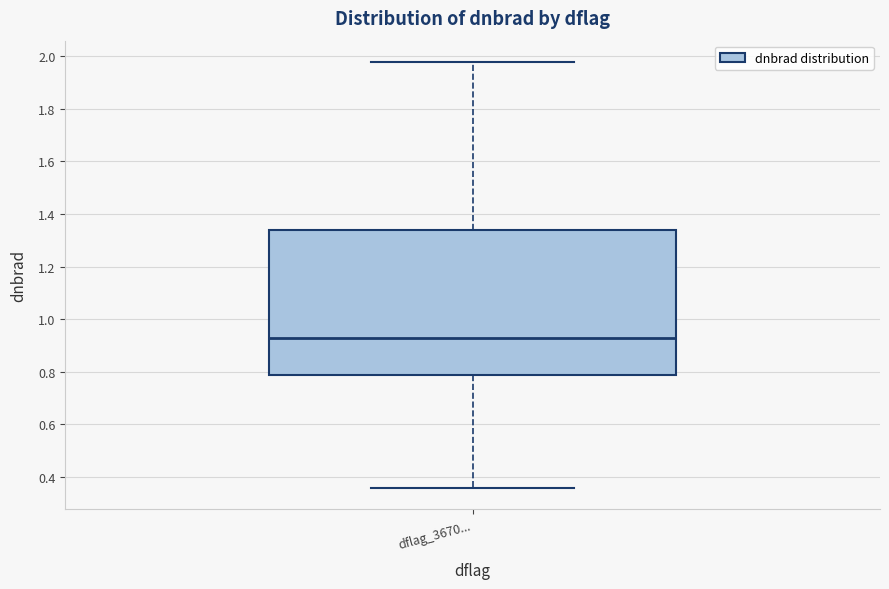

Transcribe this box plot: give where the median line is, the range the box spans, and where the two whiskers end, as read against the y-axis. The values are not printed on the chart, so give them approximately, as read against the axis.

median 0.92, box 0.78 to 1.34, whiskers 0.36 to 1.98